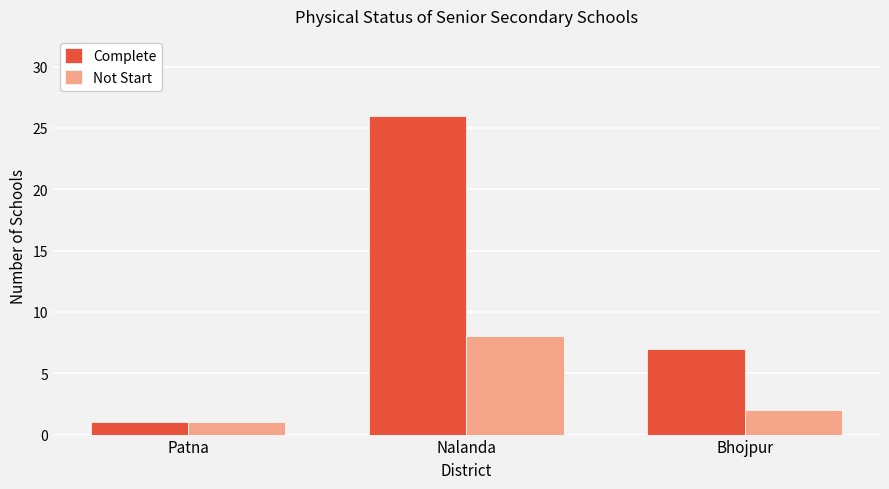

Which category has the lowest value in the Complete series?

Patna